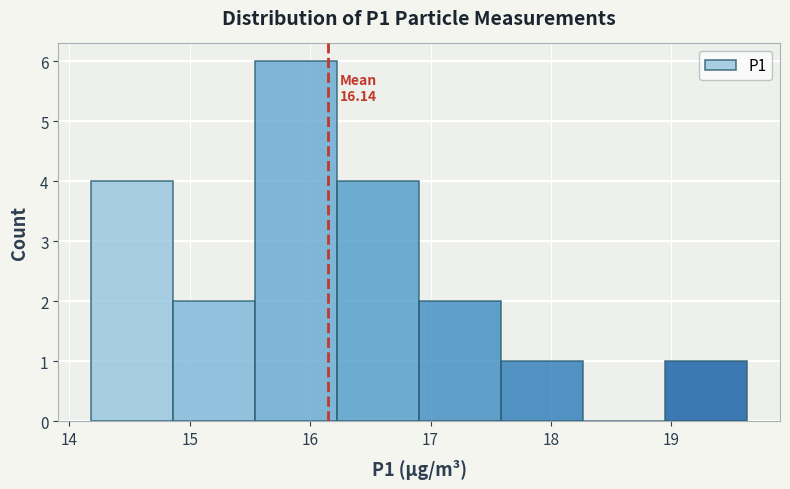

Over which range of the x-axis is the bar tallest?

15.5 to 16.2